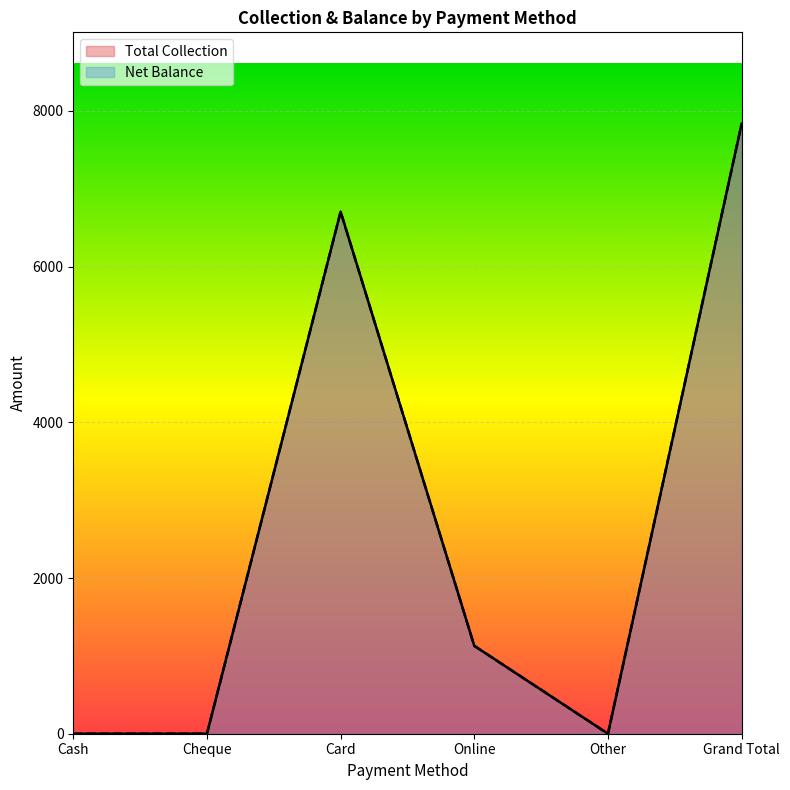

True or false: Total Collection and Net Balance intersect in this chart.

False